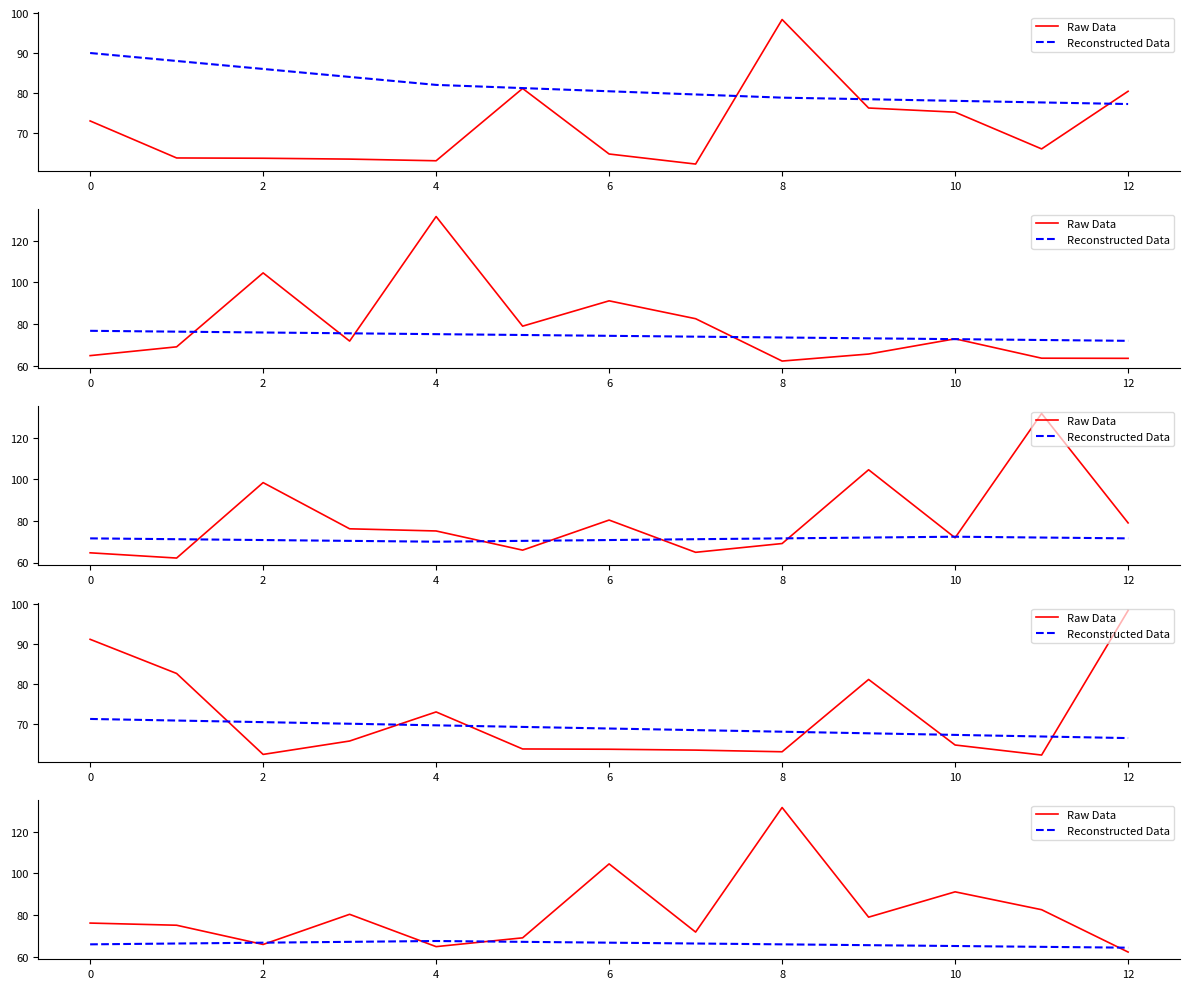

Is it true that Reconstructed Data equals 14.7 at 12?

False